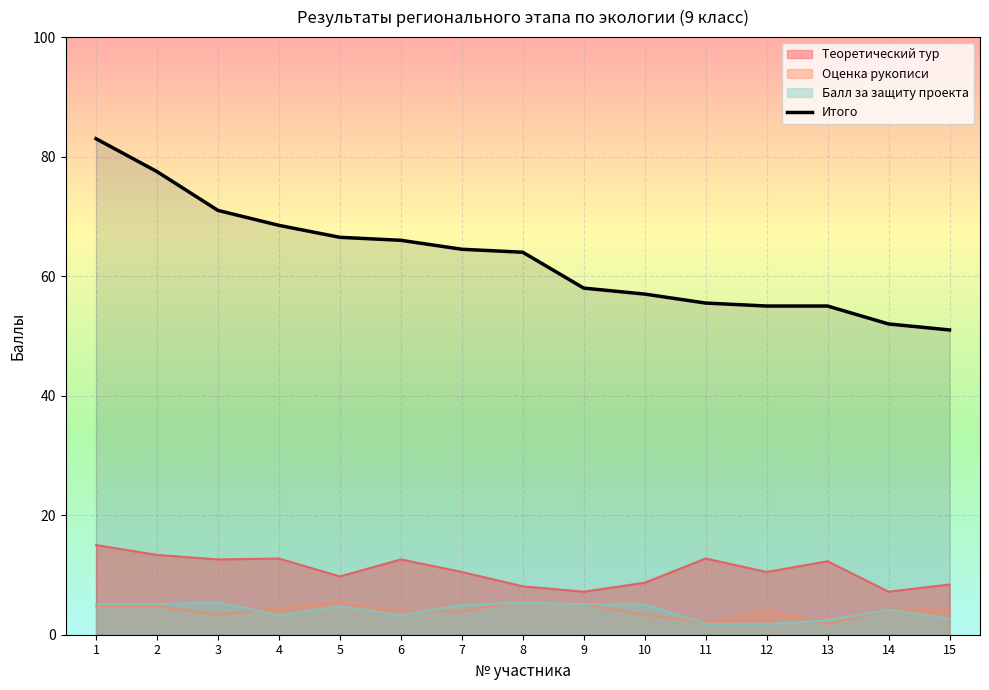

The chart shows a value of 64.5 at 7. True or false?

True